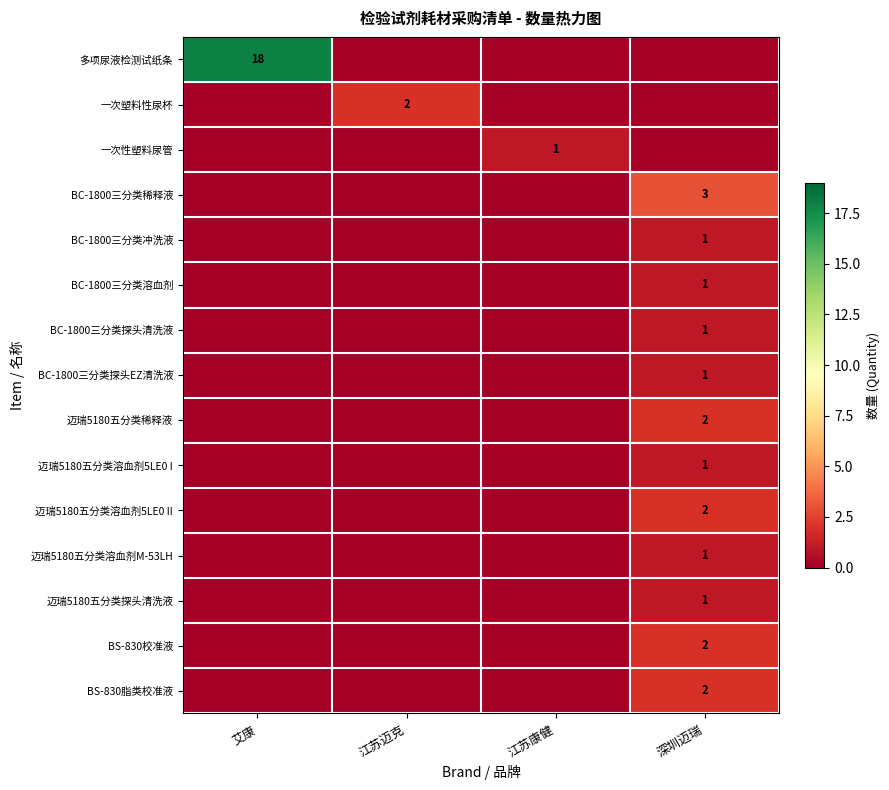

The BC-1800三分类稀释液 series shows 3 at 深圳迈瑞. True or false?

True